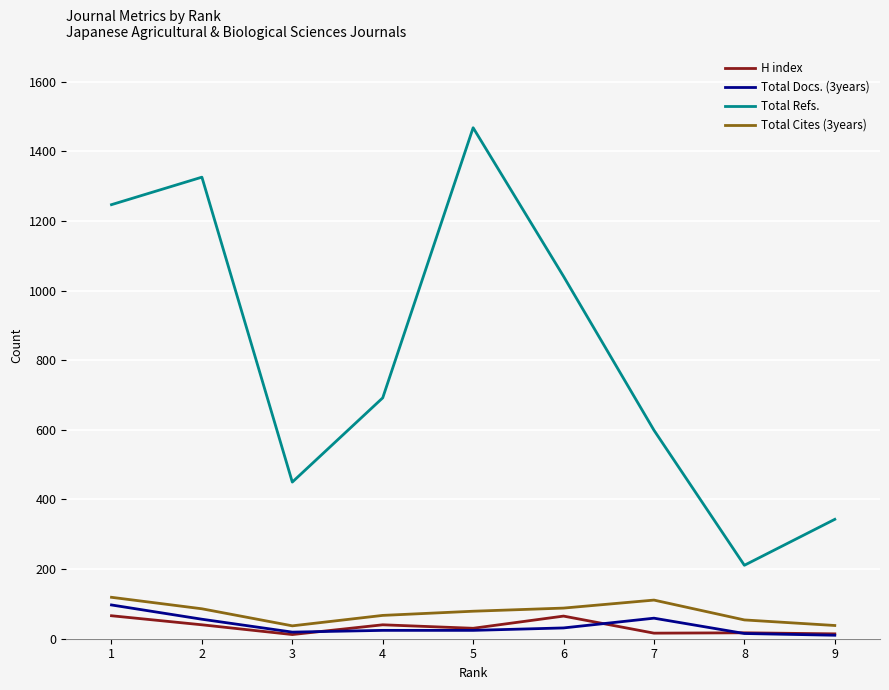

List the labels in order of Total Refs. value, smallest first.

8, 9, 3, 7, 4, 6, 1, 2, 5